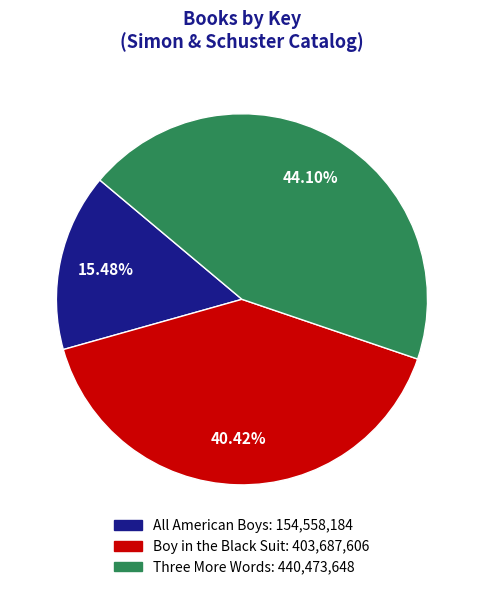

Between Boy in the Black Suit and All American Boys, which is larger?

Boy in the Black Suit